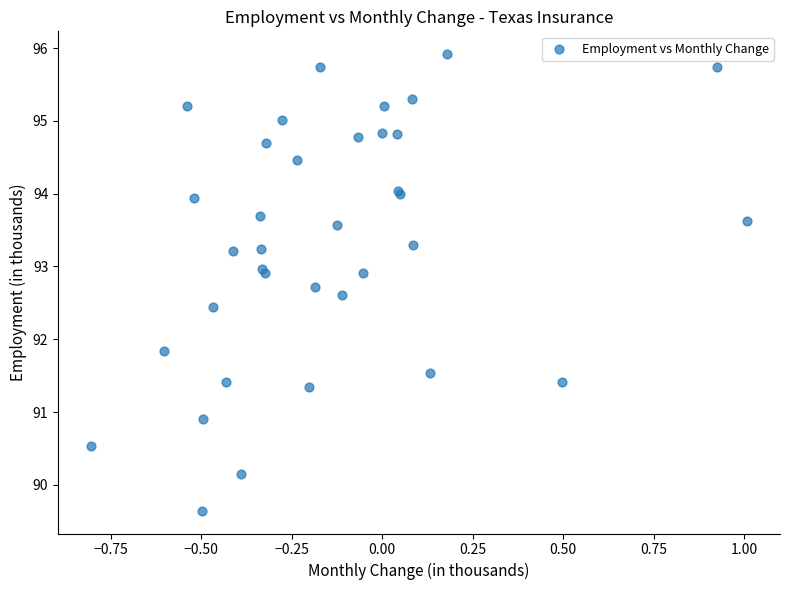

What Y value in the scatter plot is closest to 92?

91.8